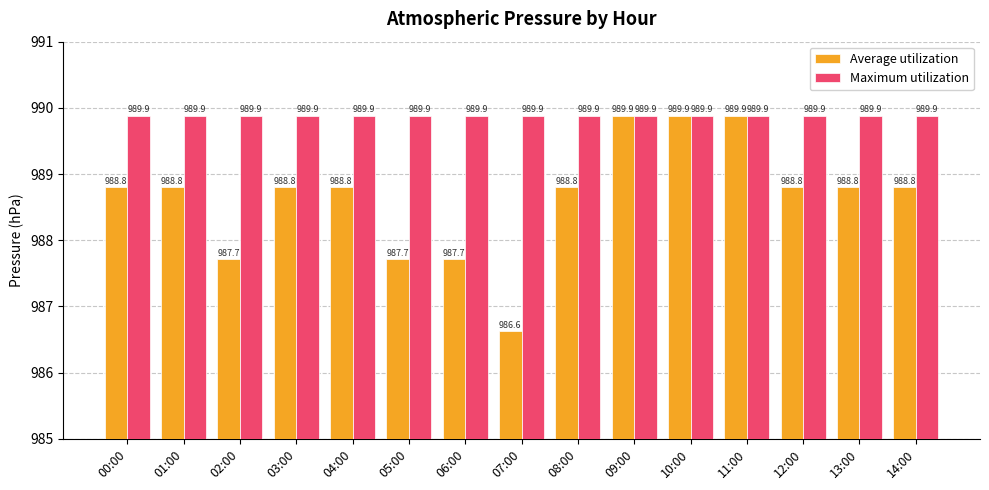

What position from the right is 05:00?

10